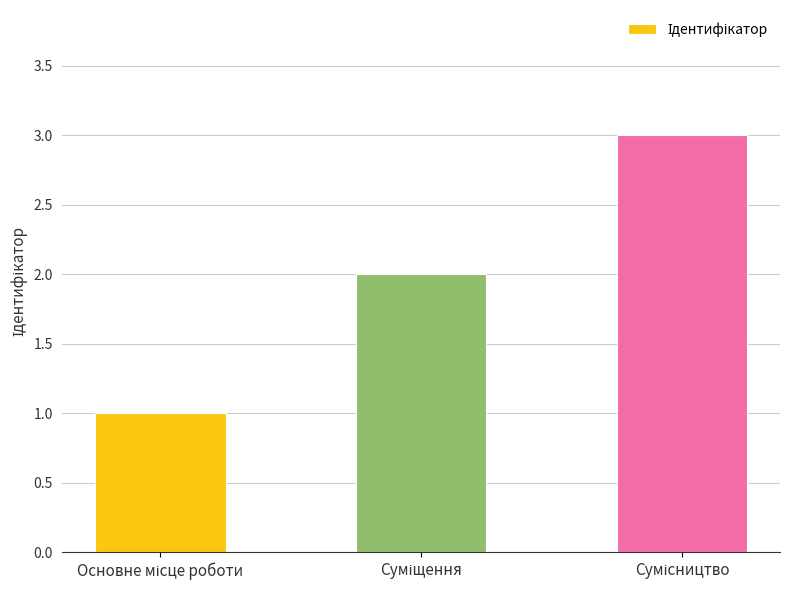

What is the difference between the maximum and minimum values?

2